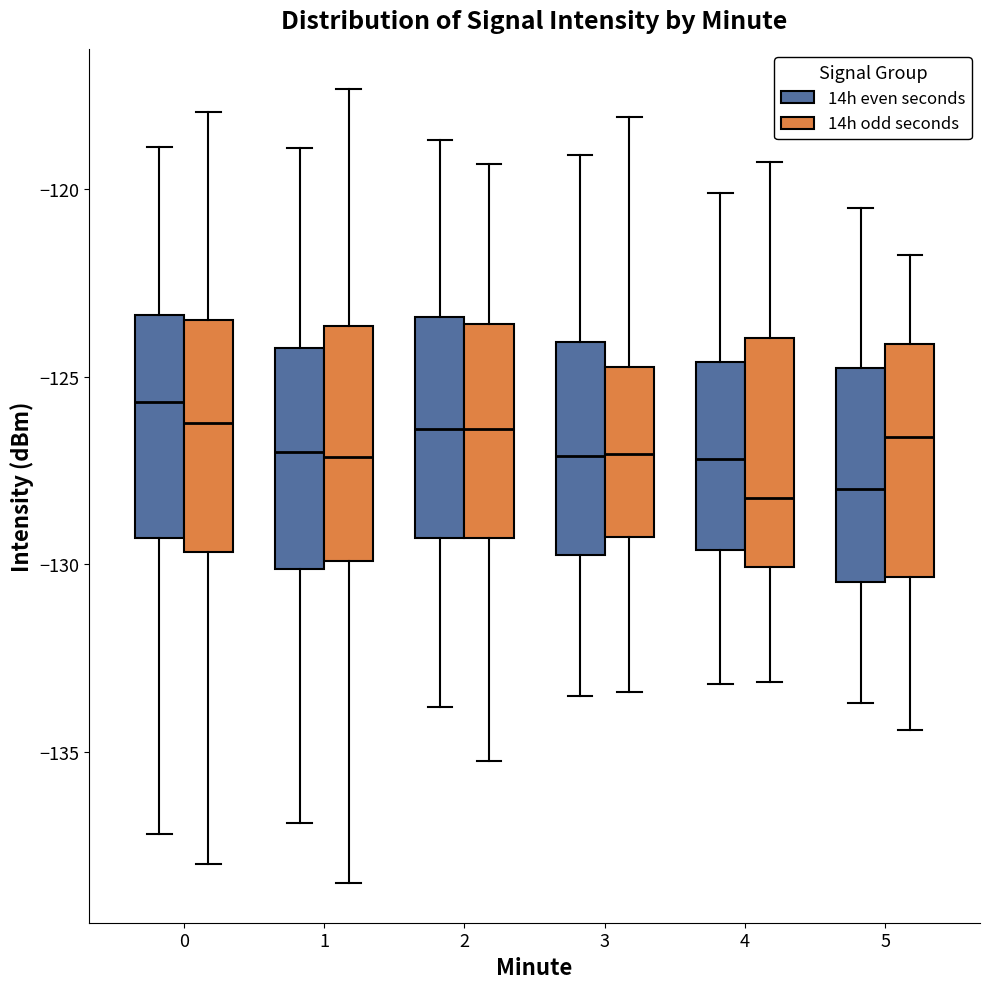

Reading left to right, read every box against the y-axis: the position of its median line, the range the box covers, and the ends of its whiskers. The values are not printed on the chart, so give them approximately, as read against the axis.

0 (14h even seconds): median -125.5, box -129.5 to -123.5, whiskers -137.0 to -119.0
0 (14h odd seconds): median -126.0, box -129.5 to -123.5, whiskers -138.0 to -118.0
1 (14h even seconds): median -127.0, box -130.0 to -124.0, whiskers -137.0 to -119.0
1 (14h odd seconds): median -127.0, box -130.0 to -123.5, whiskers -138.5 to -117.5
2 (14h even seconds): median -126.5, box -129.5 to -123.5, whiskers -134.0 to -118.5
2 (14h odd seconds): median -126.5, box -129.5 to -123.5, whiskers -135.0 to -119.5
3 (14h even seconds): median -127.0, box -129.5 to -124.0, whiskers -133.5 to -119.0
3 (14h odd seconds): median -127.0, box -129.5 to -124.5, whiskers -133.5 to -118.0
4 (14h even seconds): median -127.0, box -129.5 to -124.5, whiskers -133.0 to -120.0
4 (14h odd seconds): median -128.0, box -130.0 to -124.0, whiskers -133.0 to -119.5
5 (14h even seconds): median -128.0, box -130.5 to -125.0, whiskers -133.5 to -120.5
5 (14h odd seconds): median -126.5, box -130.5 to -124.0, whiskers -134.5 to -122.0